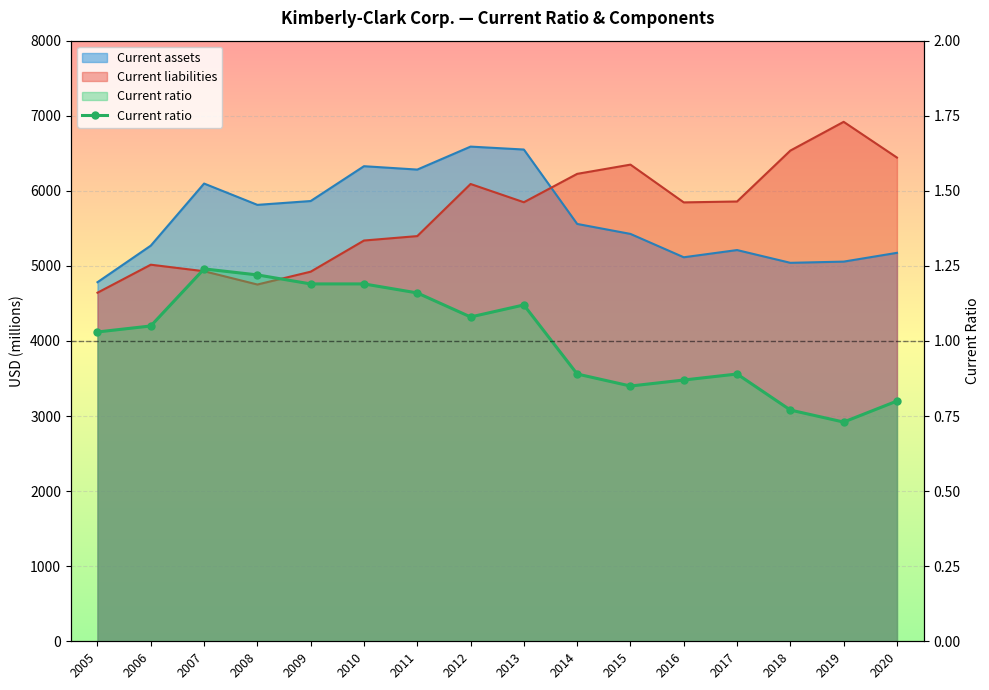

Where is the first local minimum?

2012